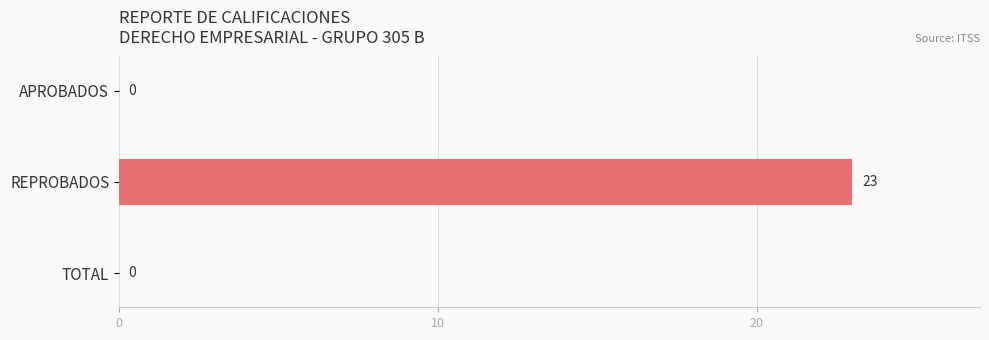

What is the maximum value shown in the chart?

23